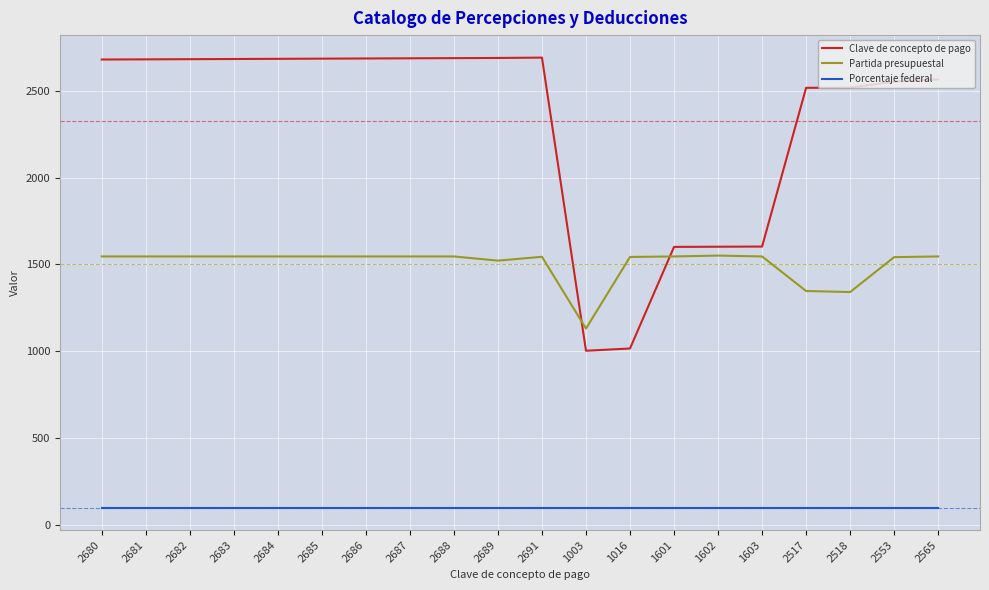

Which series has the largest range (max minus min)?

Clave de concepto de pago